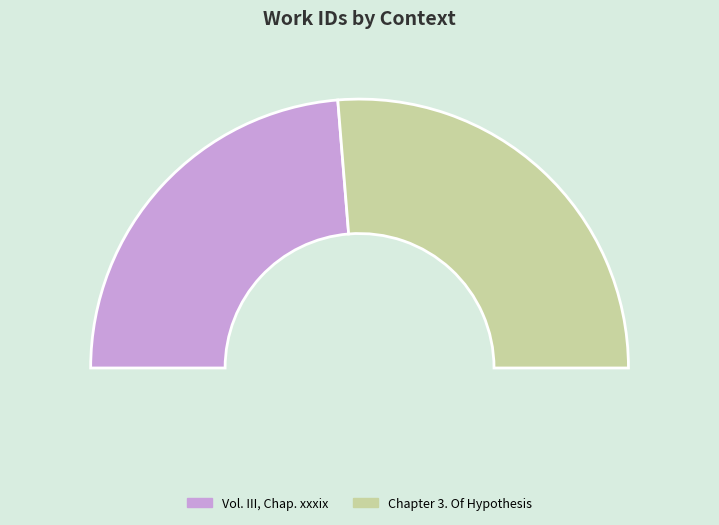

True or false: Chapter 3. Of Hypothesis accounts for 63% of the total.

False